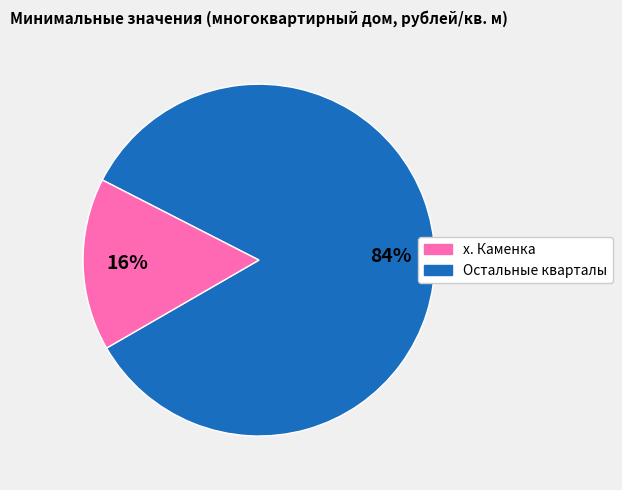

Is there a majority slice in this chart?

Yes